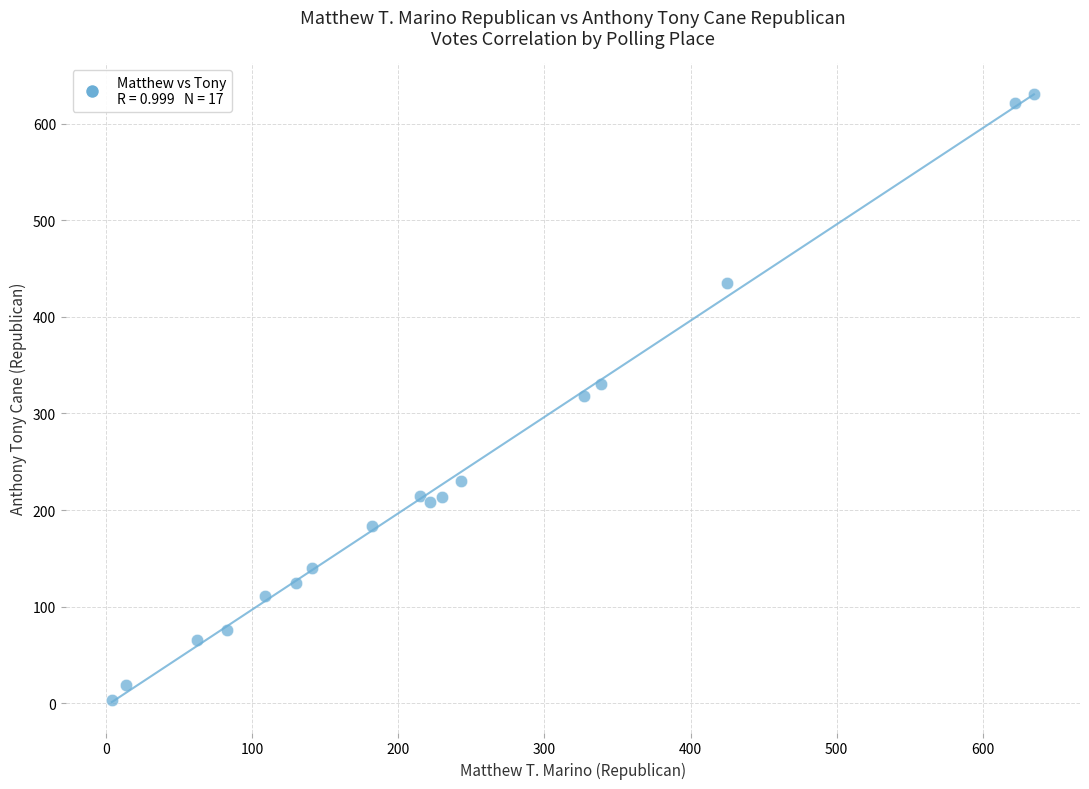

What is the range of Y values (max minus min)?

628